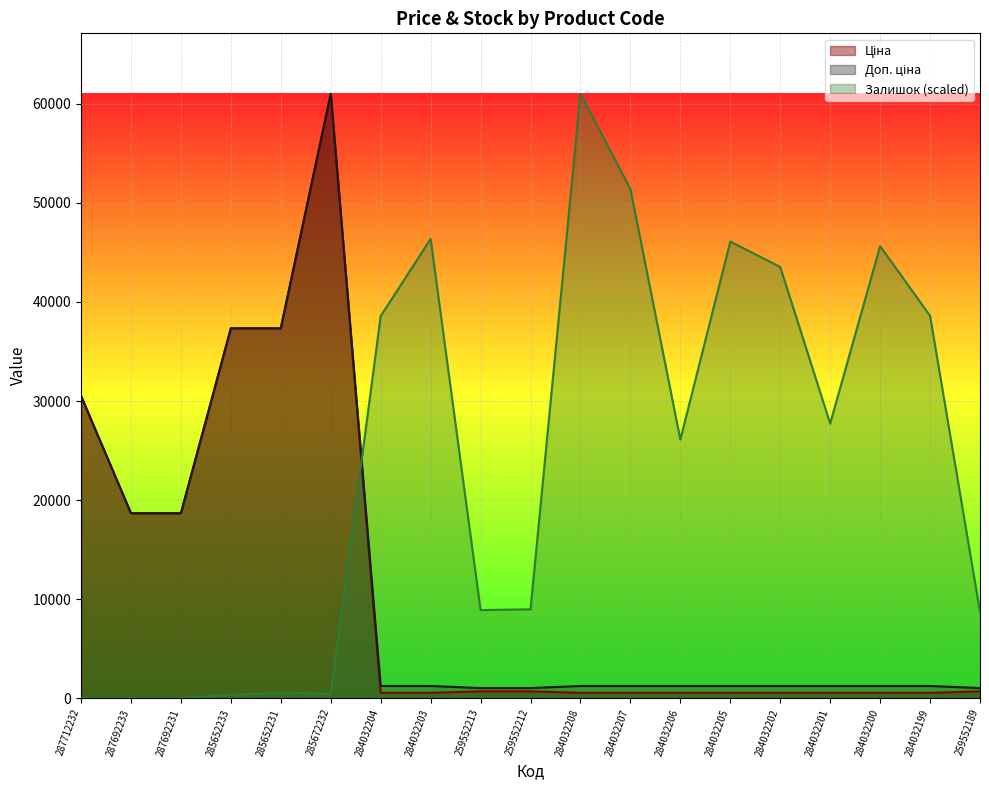

The Доп. ціна series shows 1227.2 at 284032204. True or false?

True